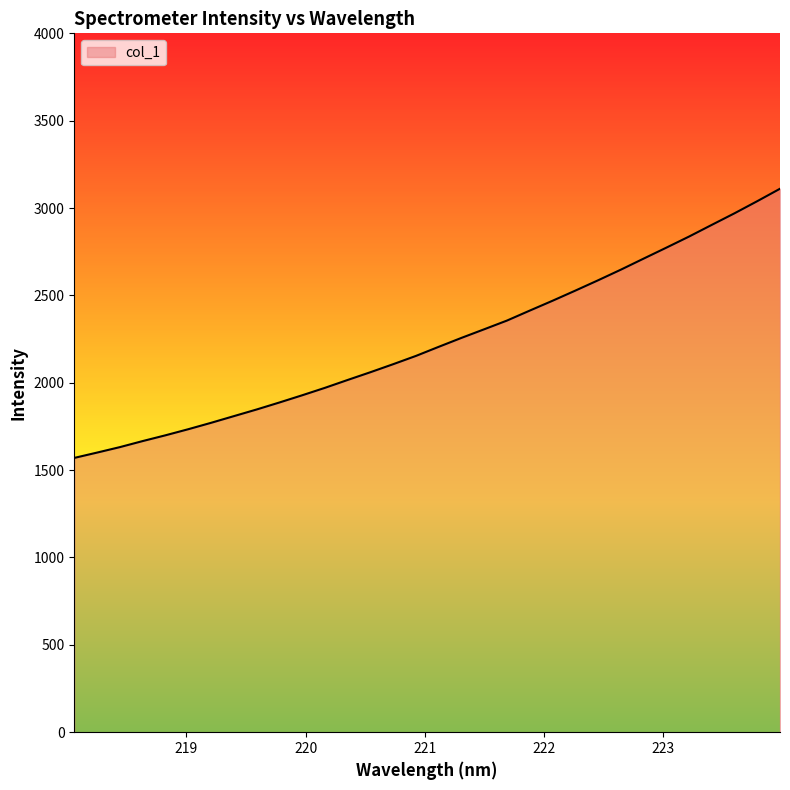

What is the maximum value shown in the chart?

3110.5